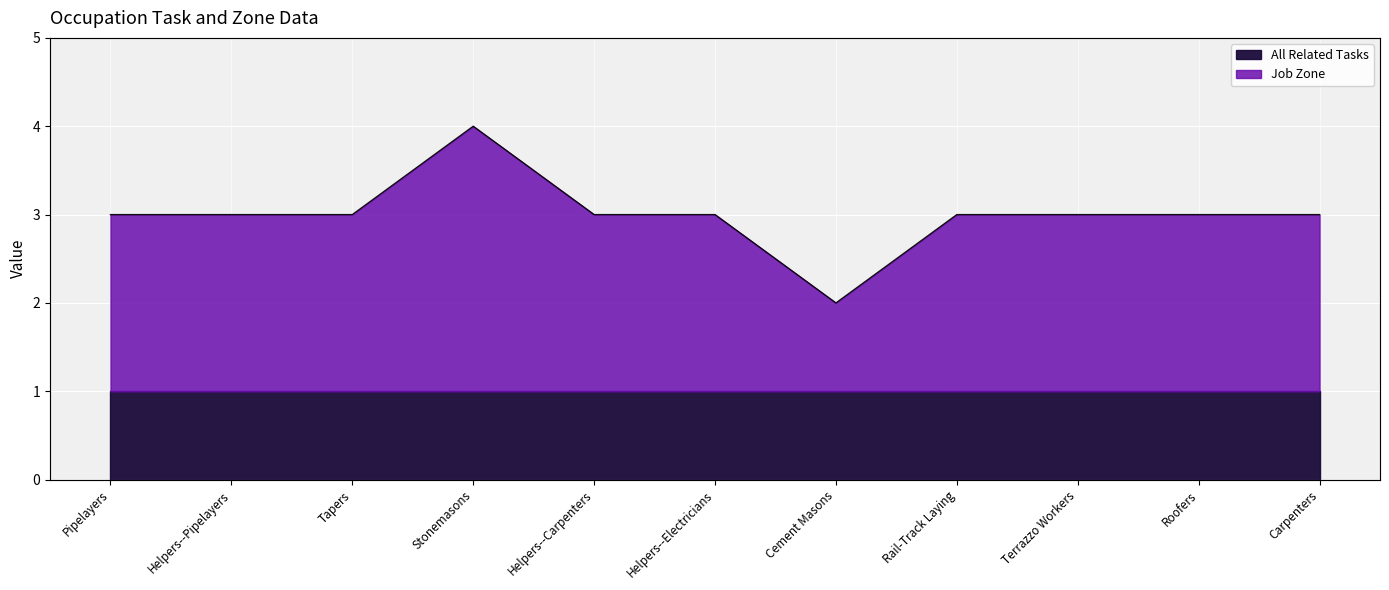

What is the ratio of the value at Helpers--Carpenters to the value at Rail-Track Laying?

1.0